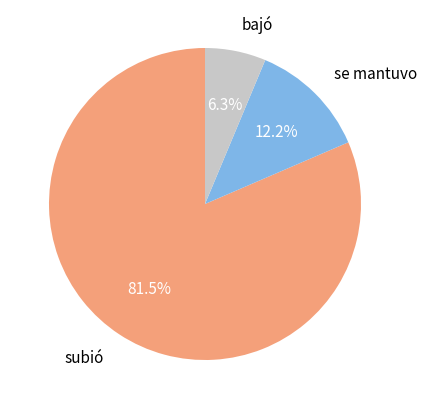

Is there a majority slice in this chart?

Yes